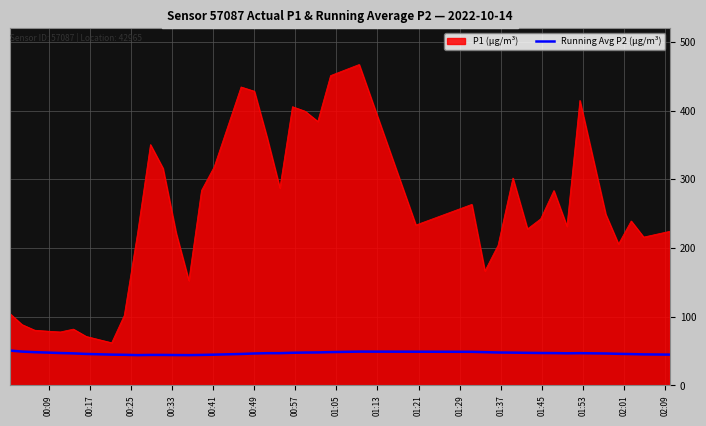

Which series has the largest total across all categories?

P1 (µg/m³)